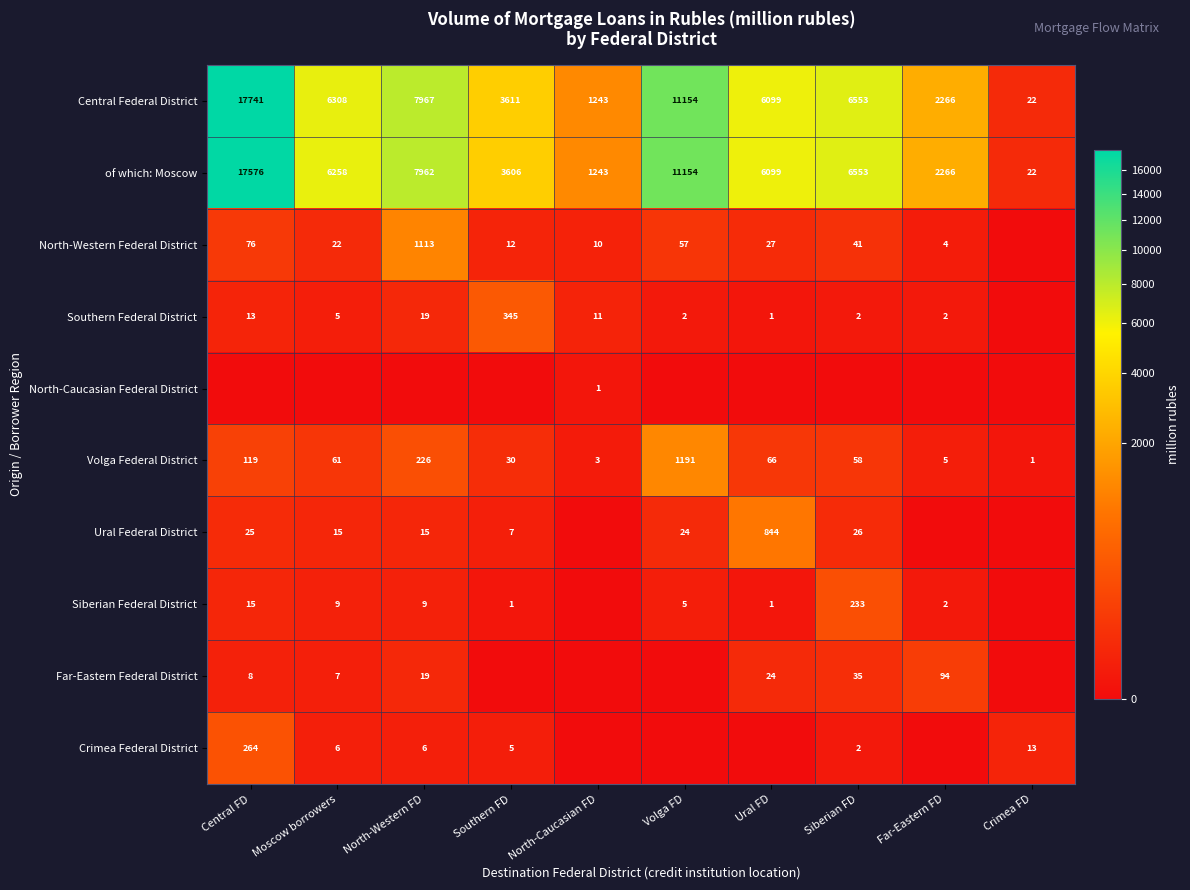

How many data points in Central Federal District are less than 6308?

5